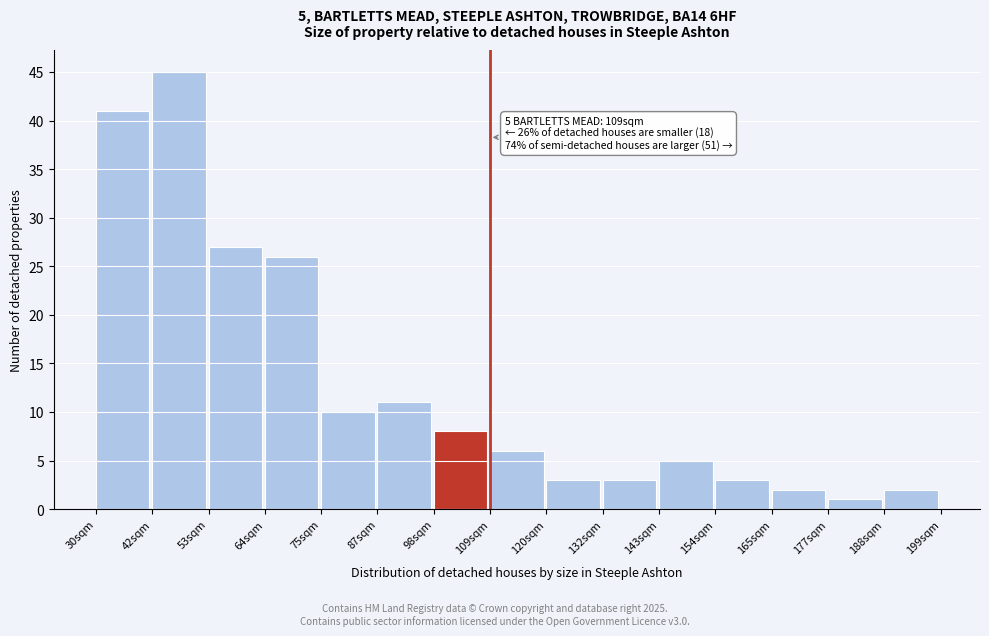

Reading right to left, transcribe all the data shown in this chart.

2	1	2	3	5	3	3	6	8	11	10	26	27	45	41